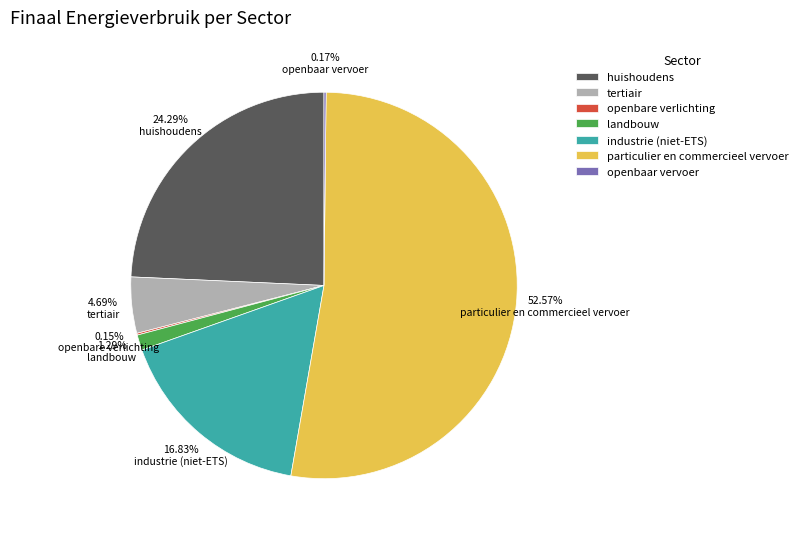

Does any single category account for the majority?

Yes